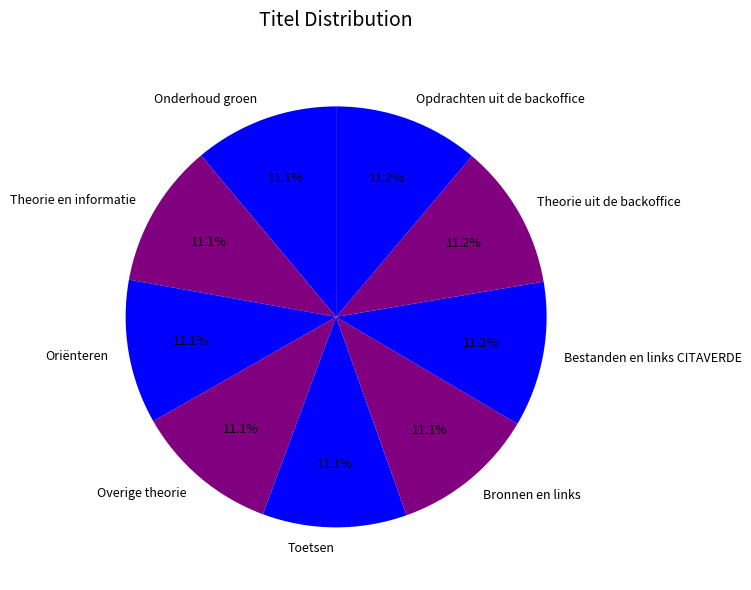

What is the ratio of the value at Toetsen to the value at Theorie en informatie?

1.0